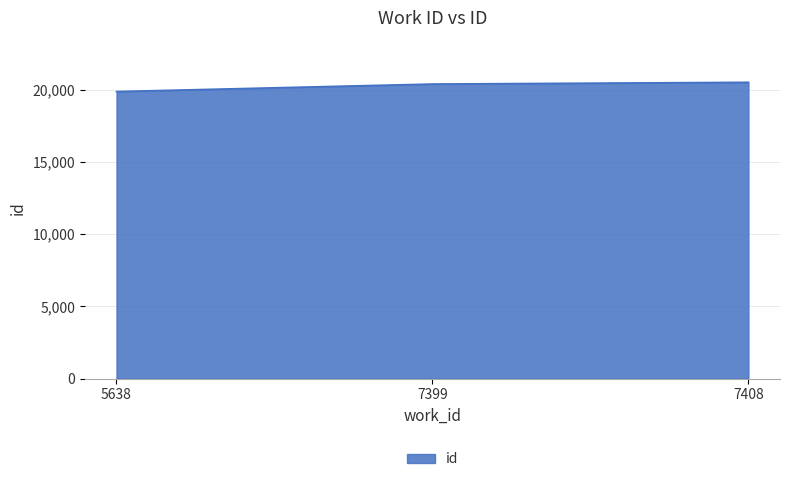

Does the chart display data point markers on the line(s)?

No